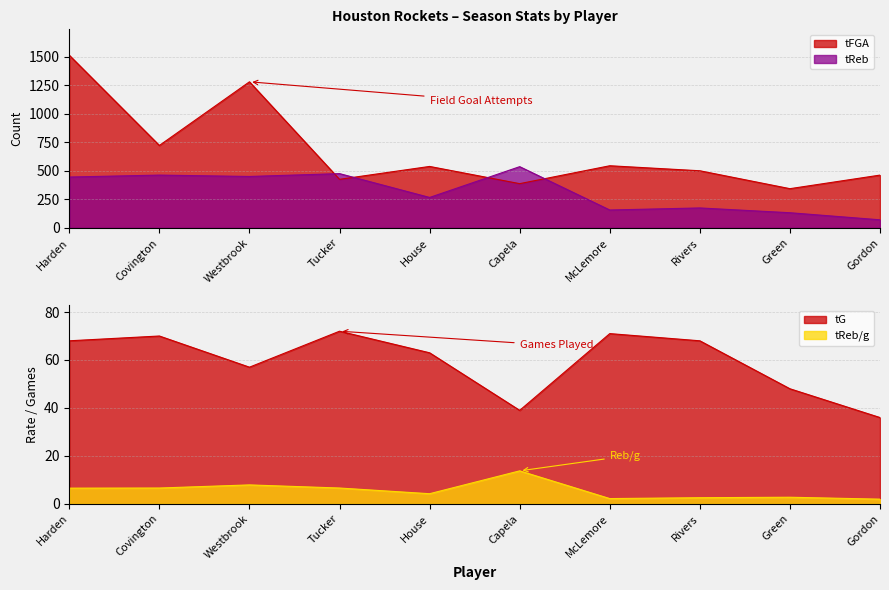

What is the difference between the tG values at McLemore and House?

8.0